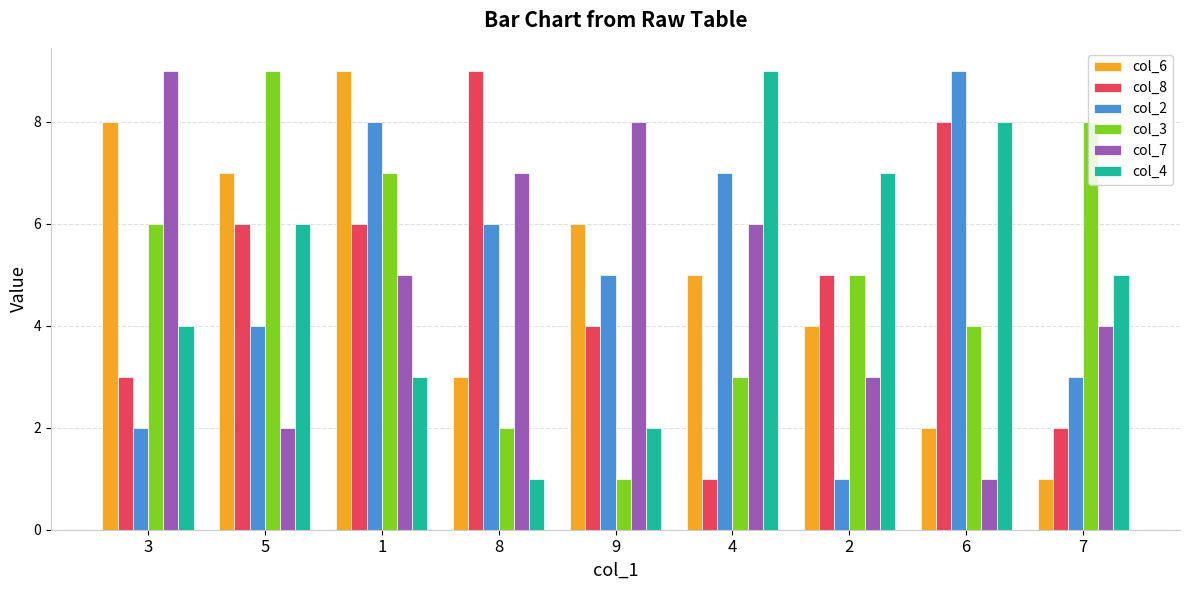

The value of col_6 at 7 is 1. True or false?

True